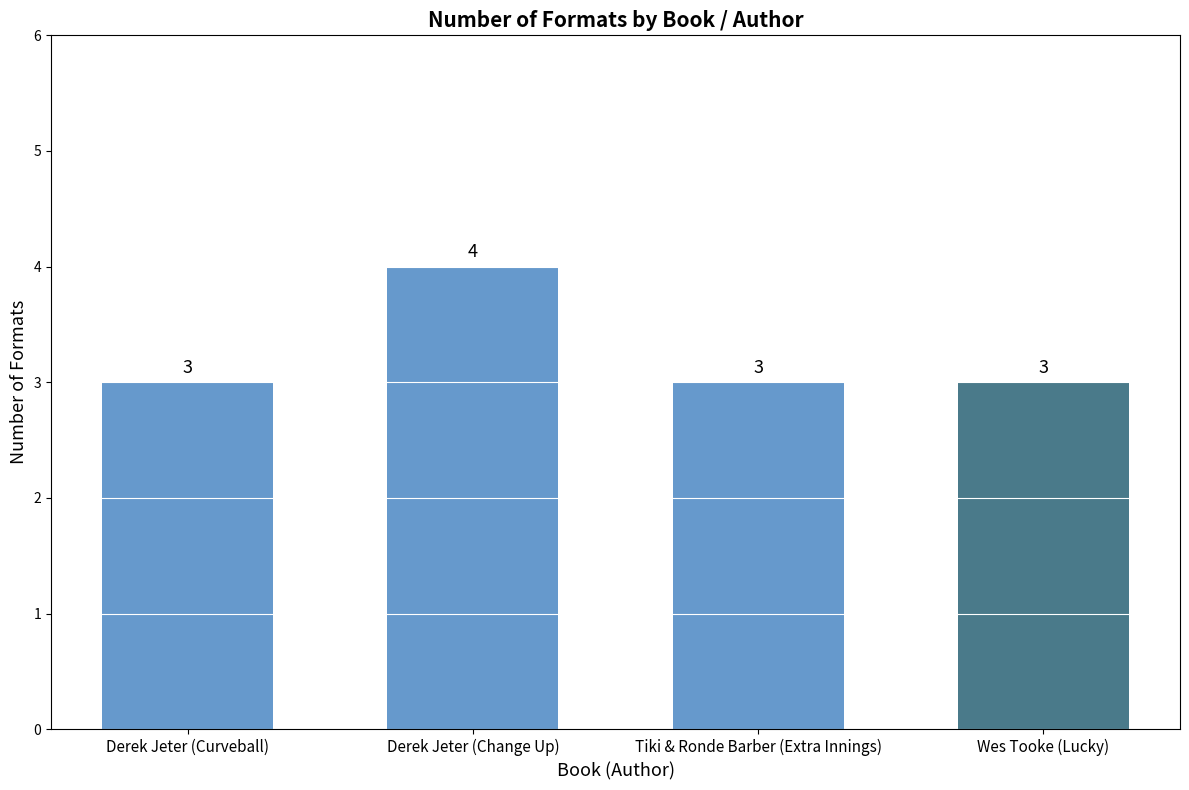

What is the maximum value shown in the chart?

4